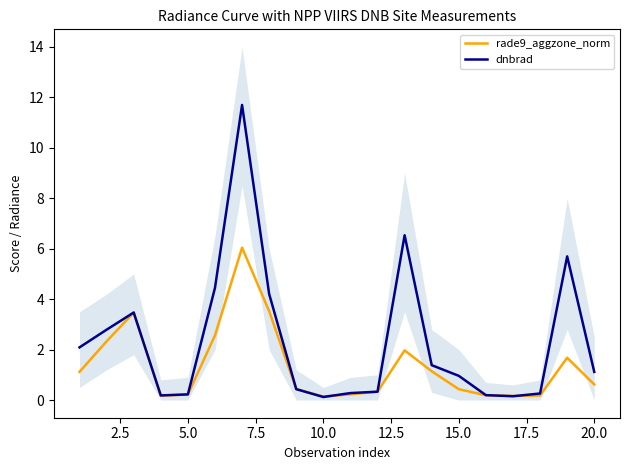

True or false: dnbrad has a value of 1.8 at 20.0.

False